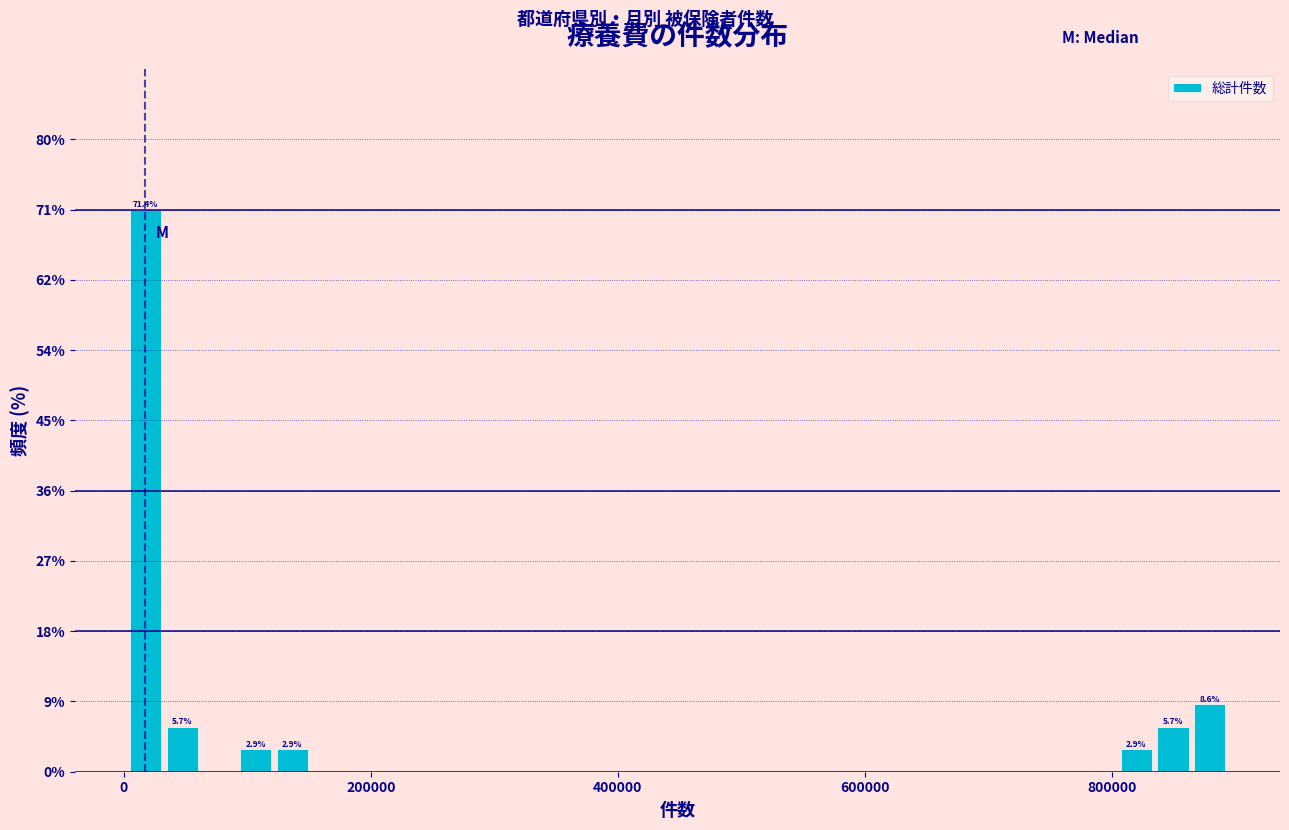

Read against the x-axis, roughly where is the centre of the tallest bar?

20000